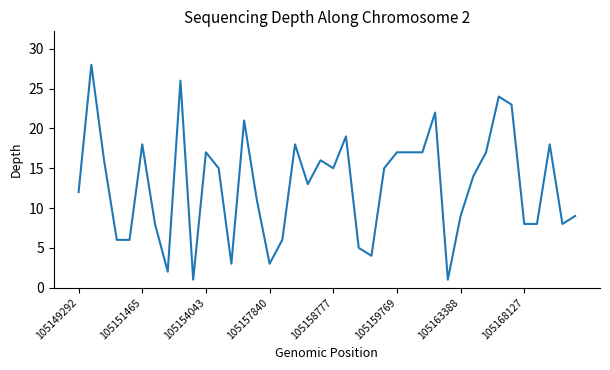

What is the greatest value displayed?

28